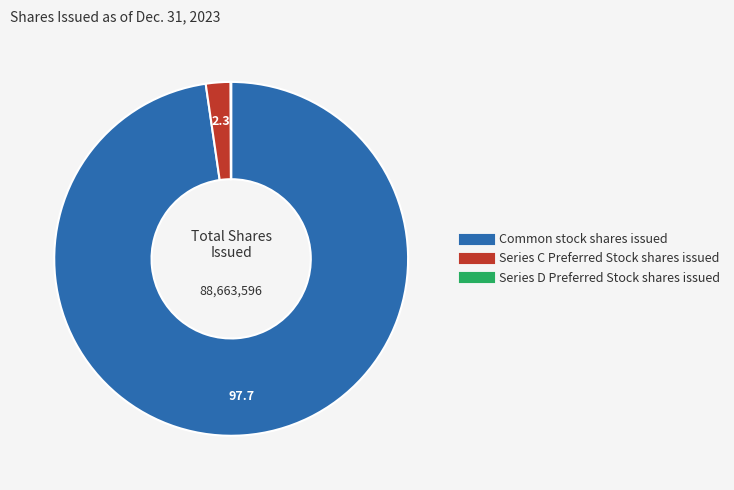

The Series C Preferred Stock shares issued slice represents 2% of the pie. True or false?

True